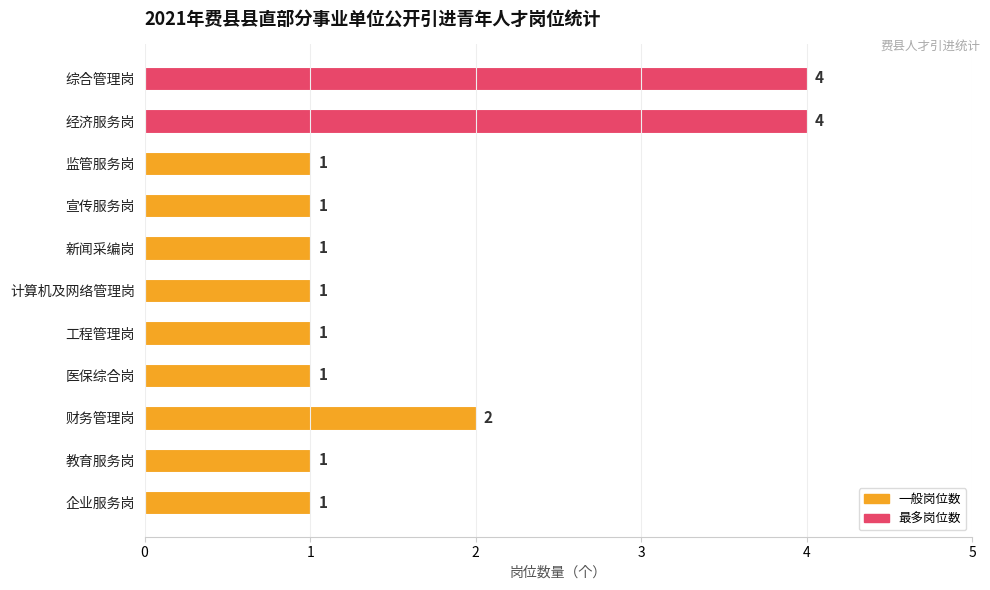

Reading top to bottom, what are all the values shown in this chart?

4	4	1	1	1	1	1	1	2	1	1